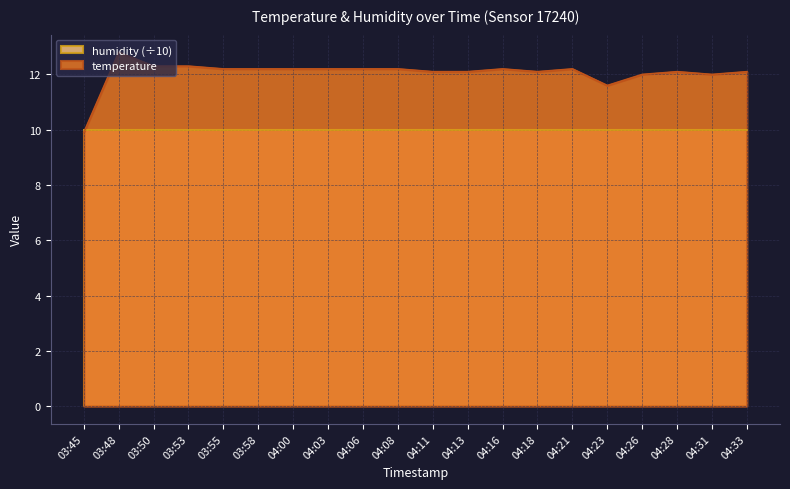

Reading left to right, extract all data points from this chart.

9.9	12.8	12.3	12.3	12.2	12.2	12.2	12.2	12.2	12.2	12.1	12.1	12.2	12.1	12.2	11.6	12.0	12.1	12.0	12.1